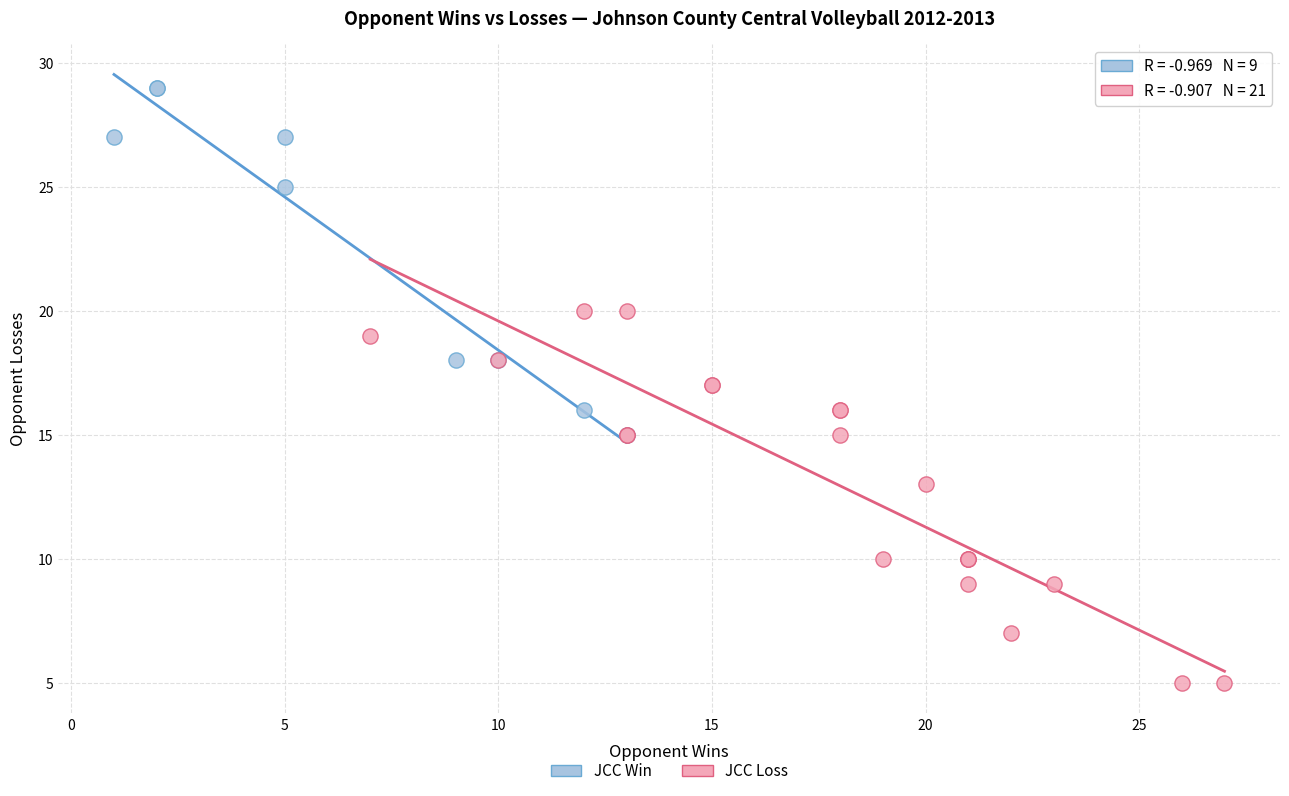

Which series contains the highest Y value?

JCC Win